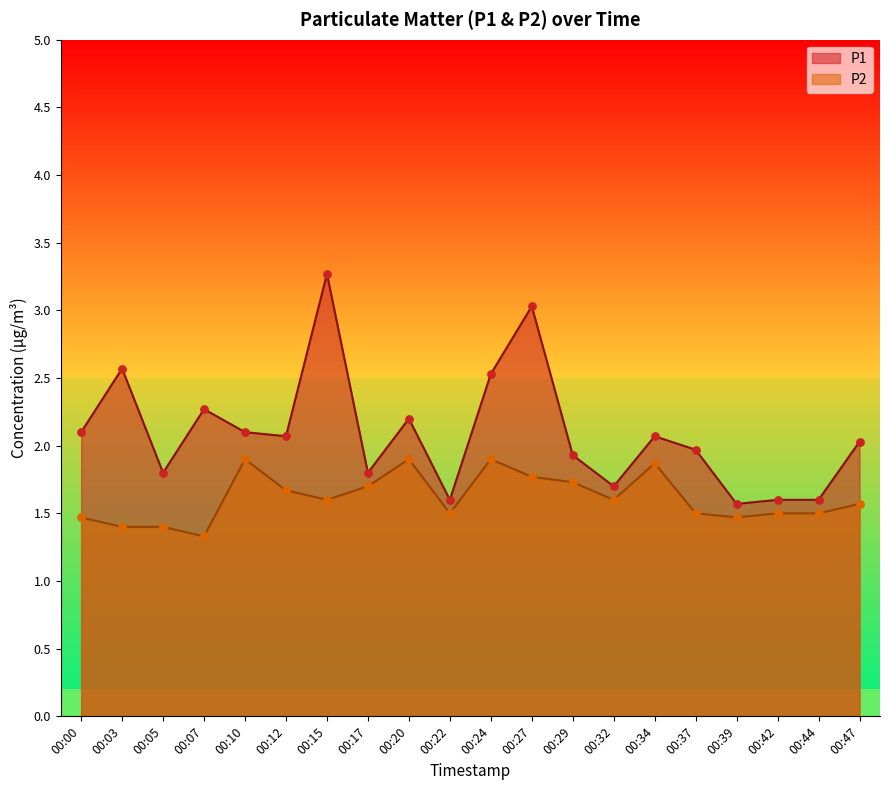

Which series has the widest spread of Y values?

P1